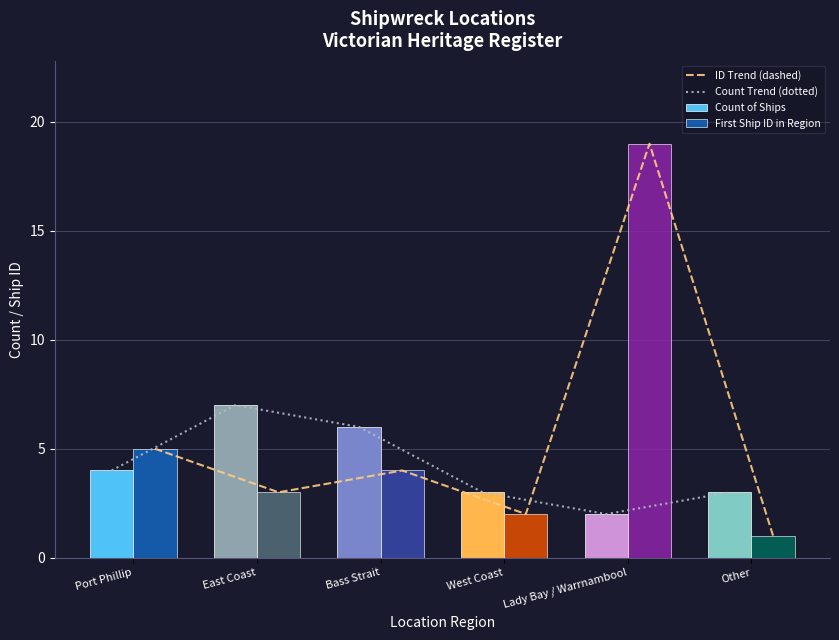

What is the label of the 5th bar from the left?

Lady Bay / Warrnambool